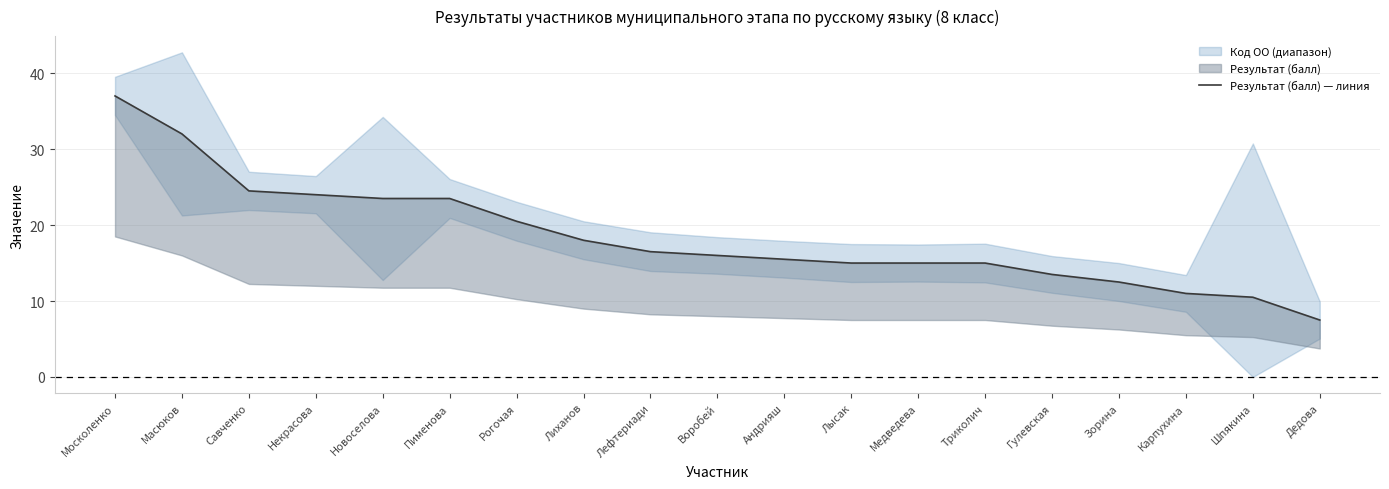

Between Медведева and Зорина, which is larger?

Медведева